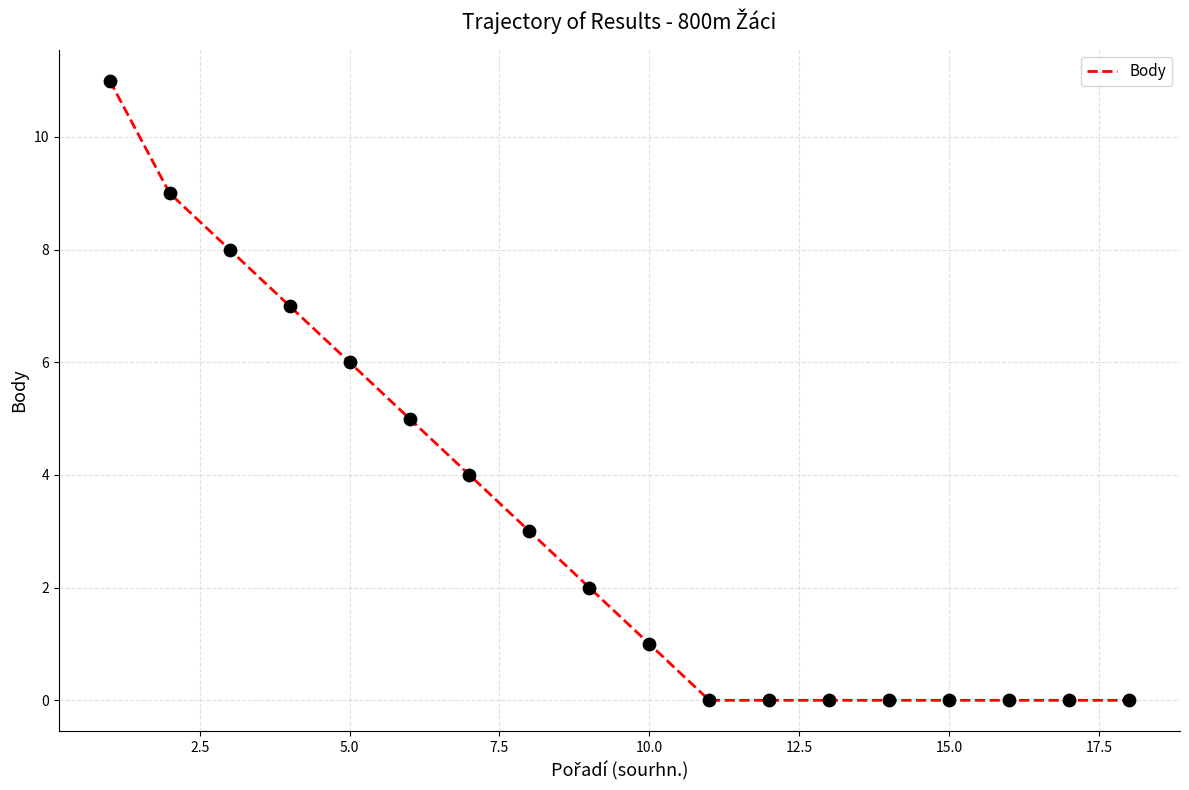

What is the difference between the maximum and minimum values?

11